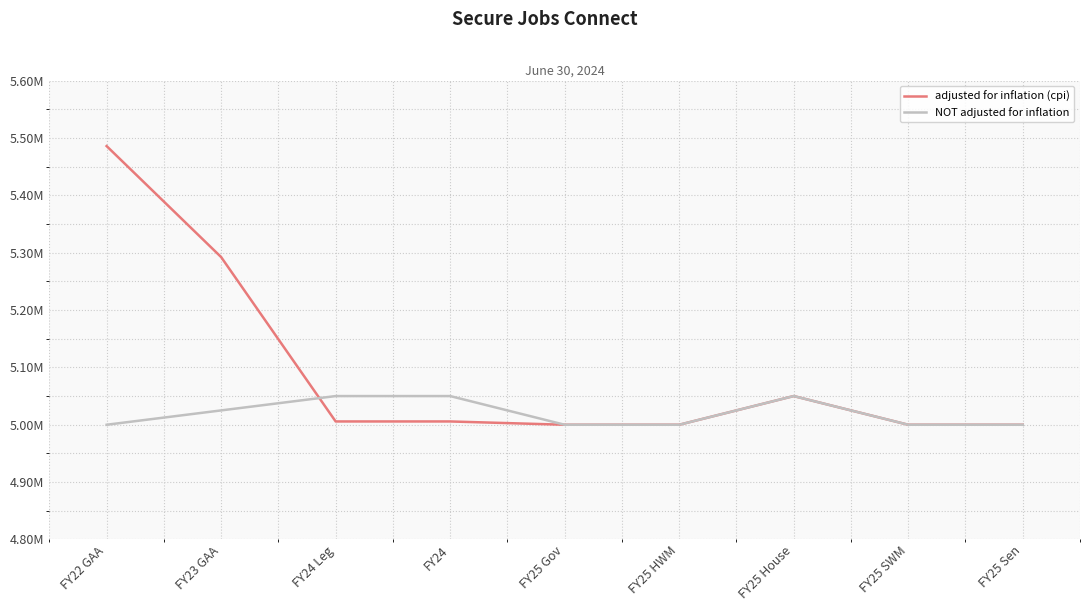

Which series has the largest range (max minus min)?

adjusted for inflation (cpi)